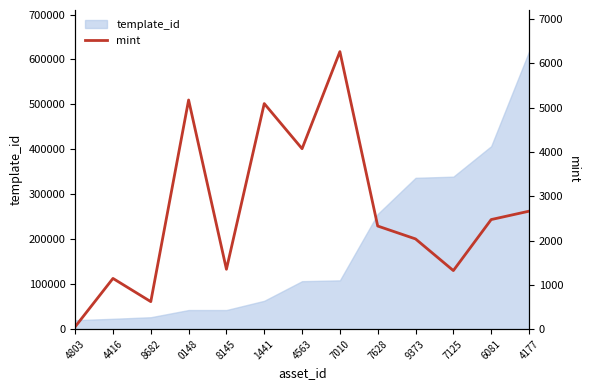

What is the maximum value for template_id?

617504